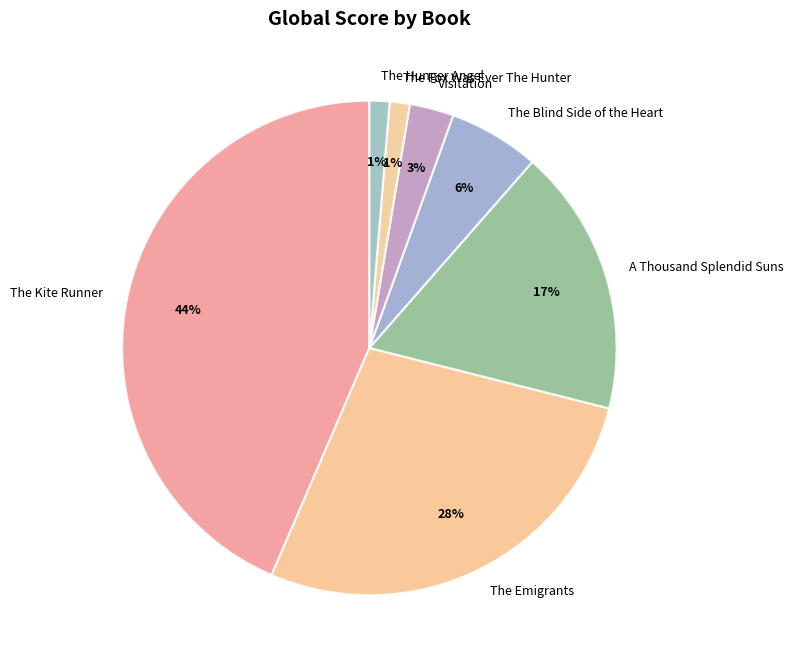

What percentage is the The Kite Runner slice, to the nearest percent?

44%